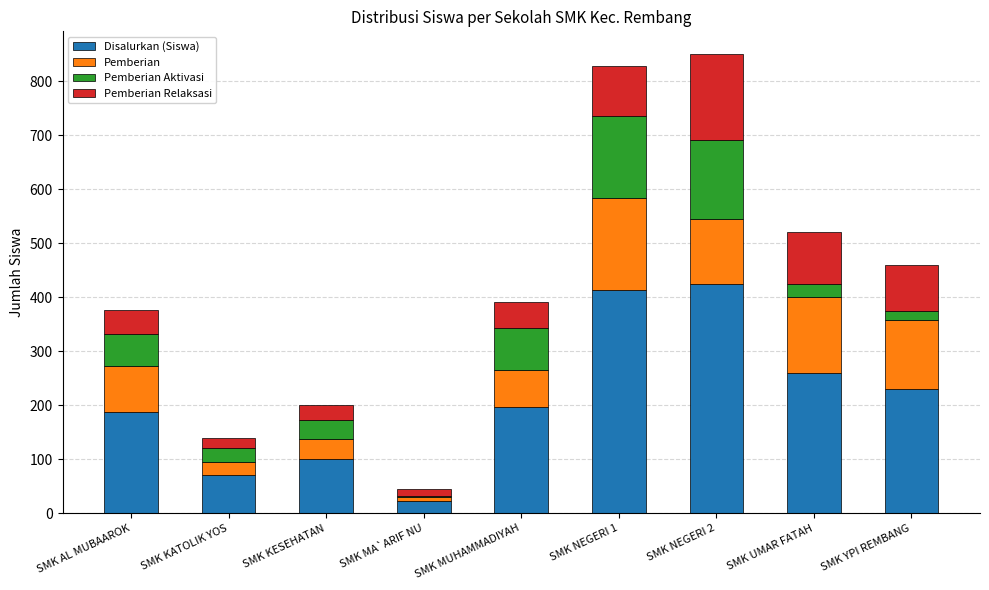

What is the sum of the Disalurkan (Siswa) values at SMK MUHAMMADIYAH and SMK AL MUBAAROK?

384